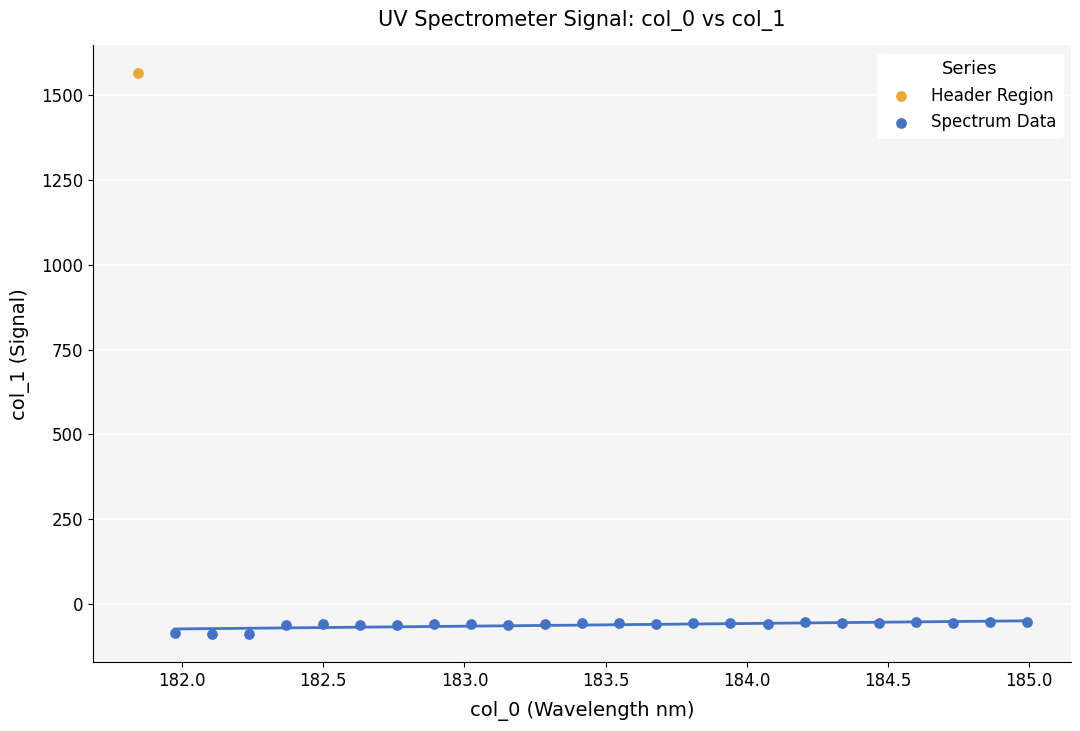

What are all the series names shown in the legend?

Header Region, Spectrum Data